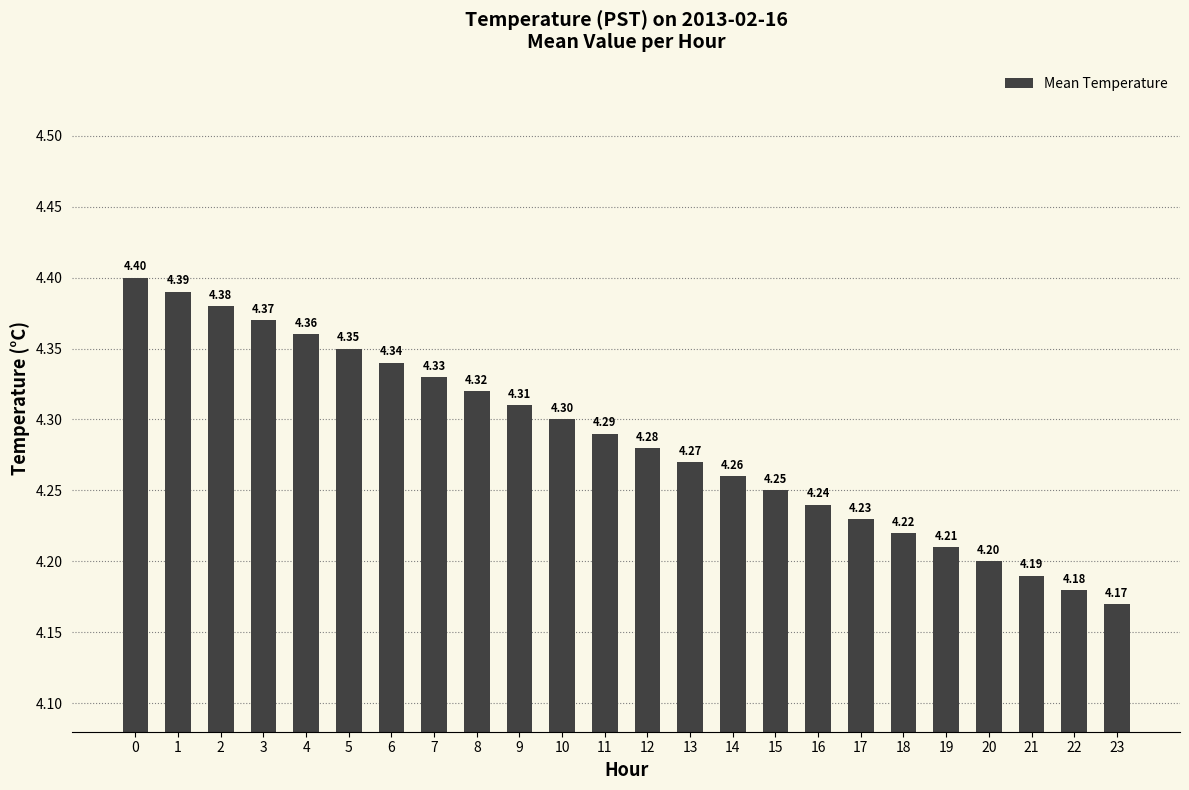

What is the greatest value displayed?

4.4